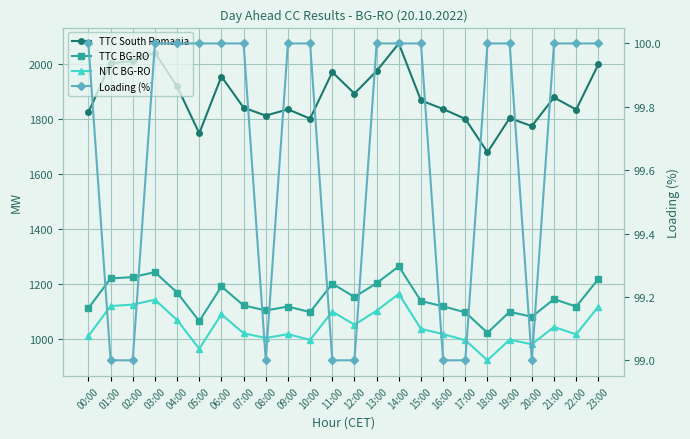

What is the maximum value shown in the chart?

2074